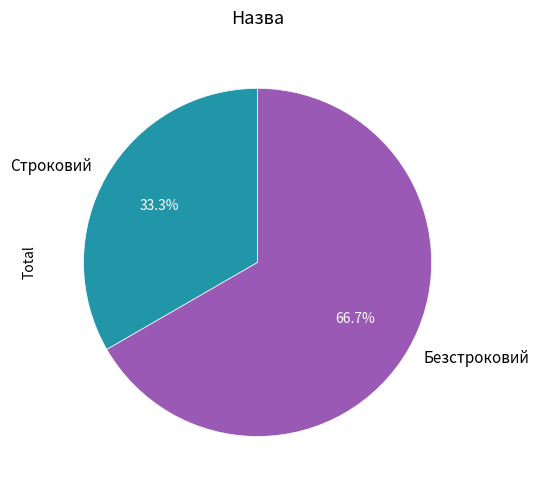

Which category has the smallest portion of the pie?

Строковий